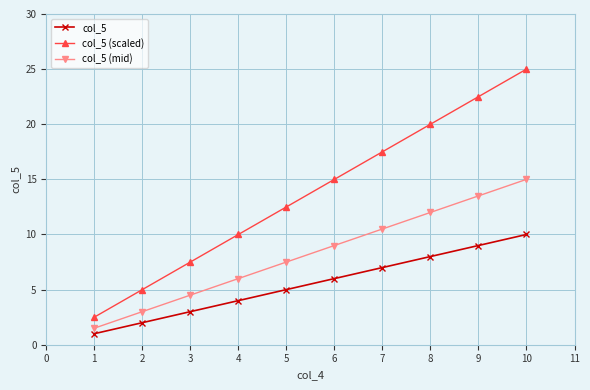

What is the sum of all col_5 values?

55.0